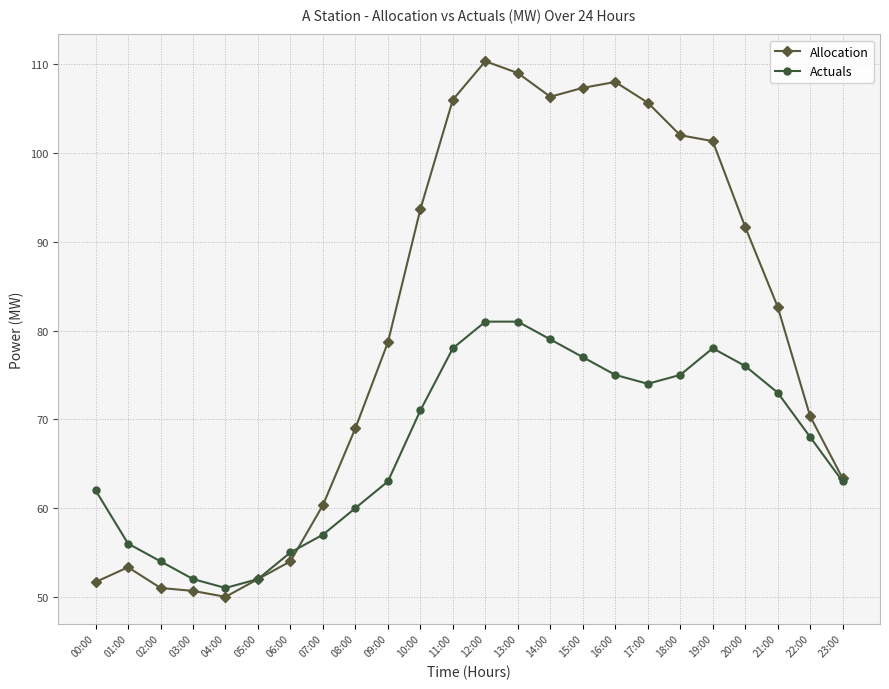

Rank the series by their maximum value, from lowest to highest.

Actuals, Allocation